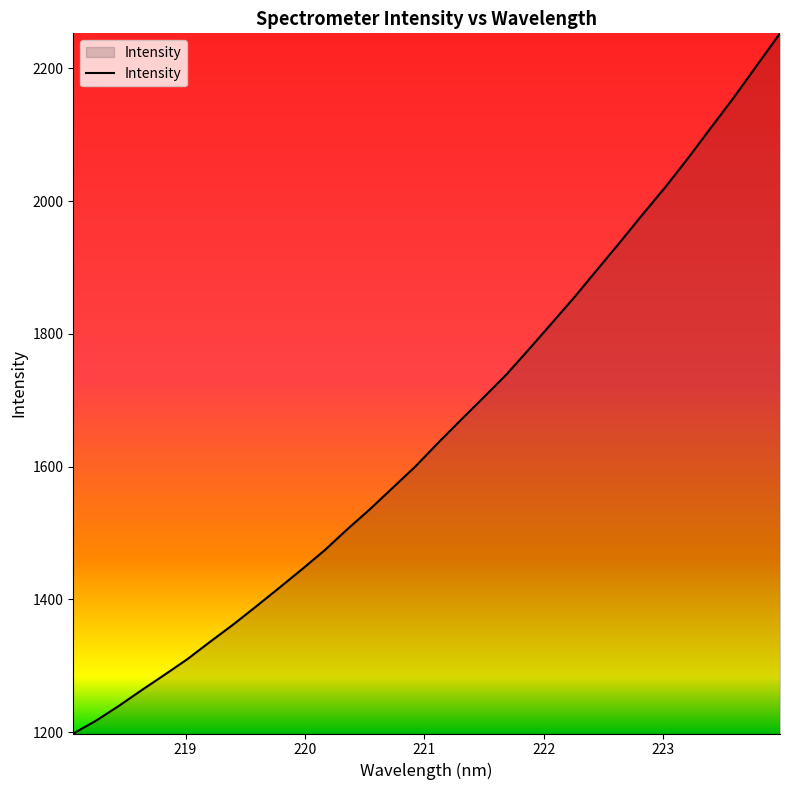

What is the smallest value displayed?

1197.7